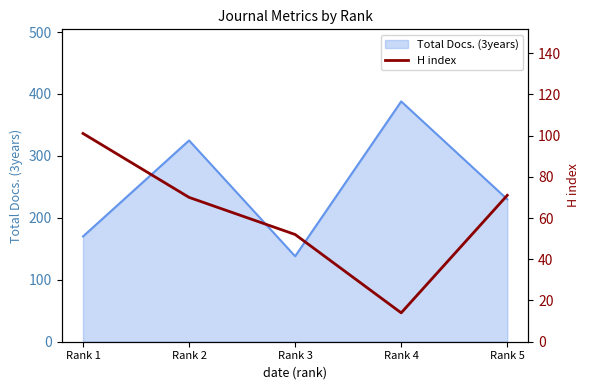

How many lines are shown in the chart?

1